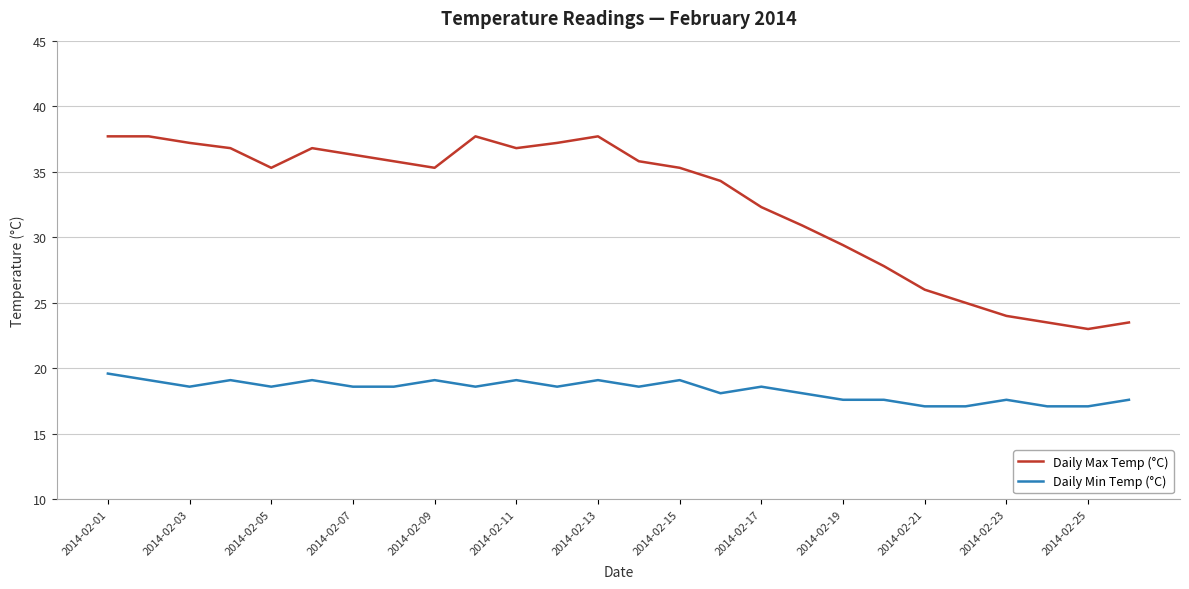

Which series has the largest range (max minus min)?

Daily Max Temp (°C)